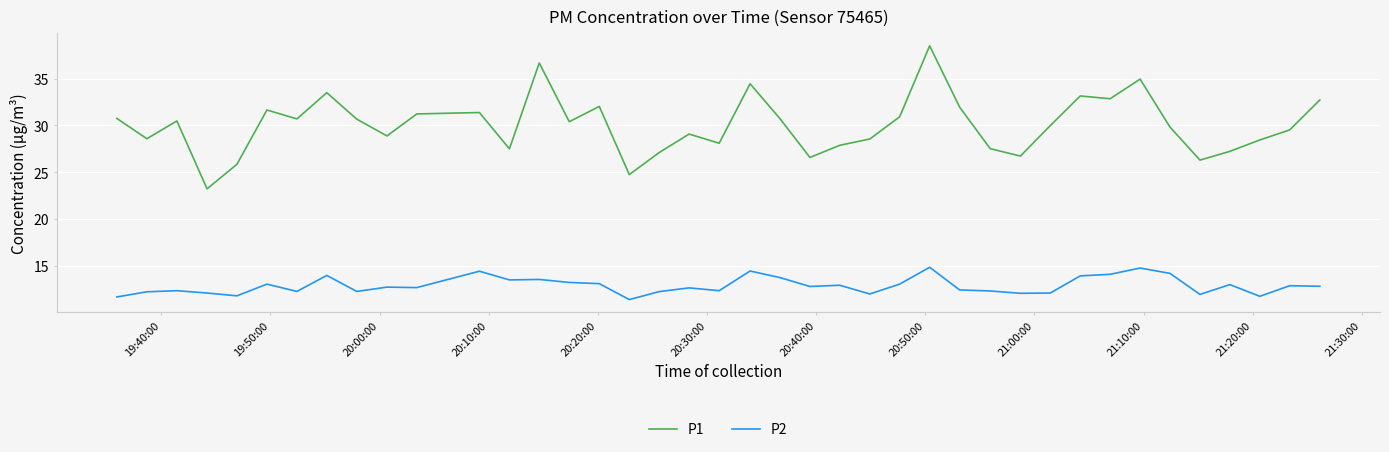

What is the difference between the maximum and minimum values in the P1 series?

15.3